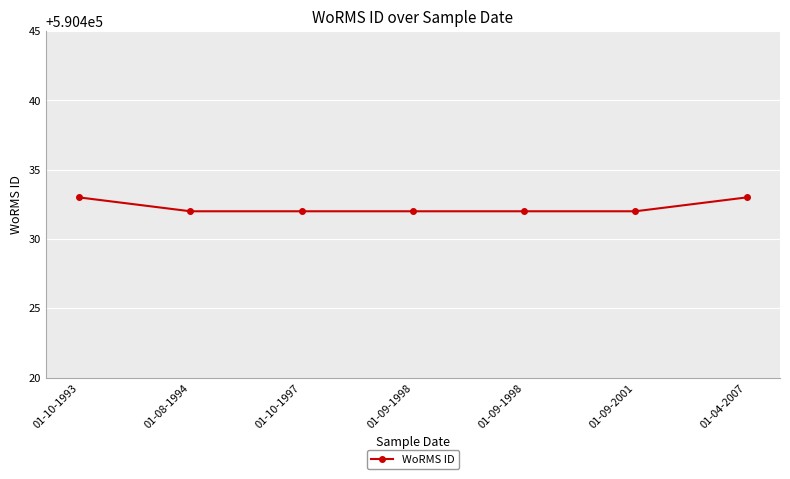

At which category does the chart reach its peak across all series?

01-10-1993